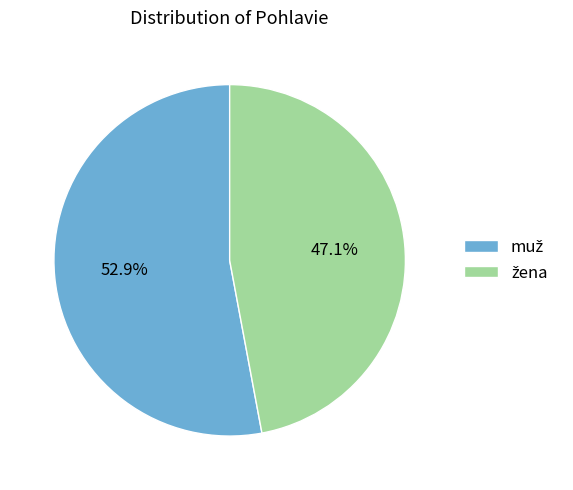

Is there a majority slice in this chart?

Yes